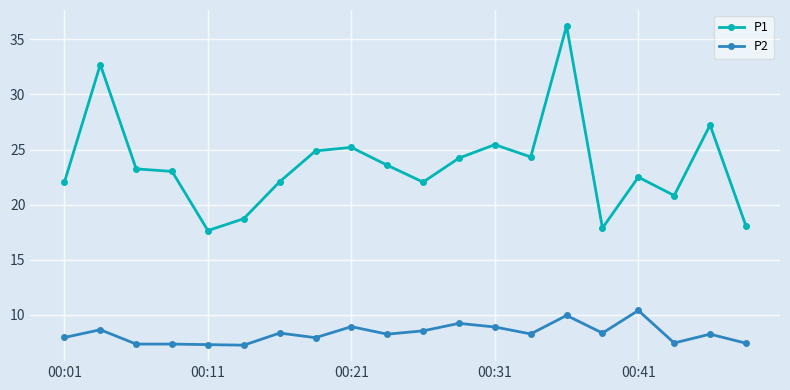

What is the maximum value for P2?

10.4